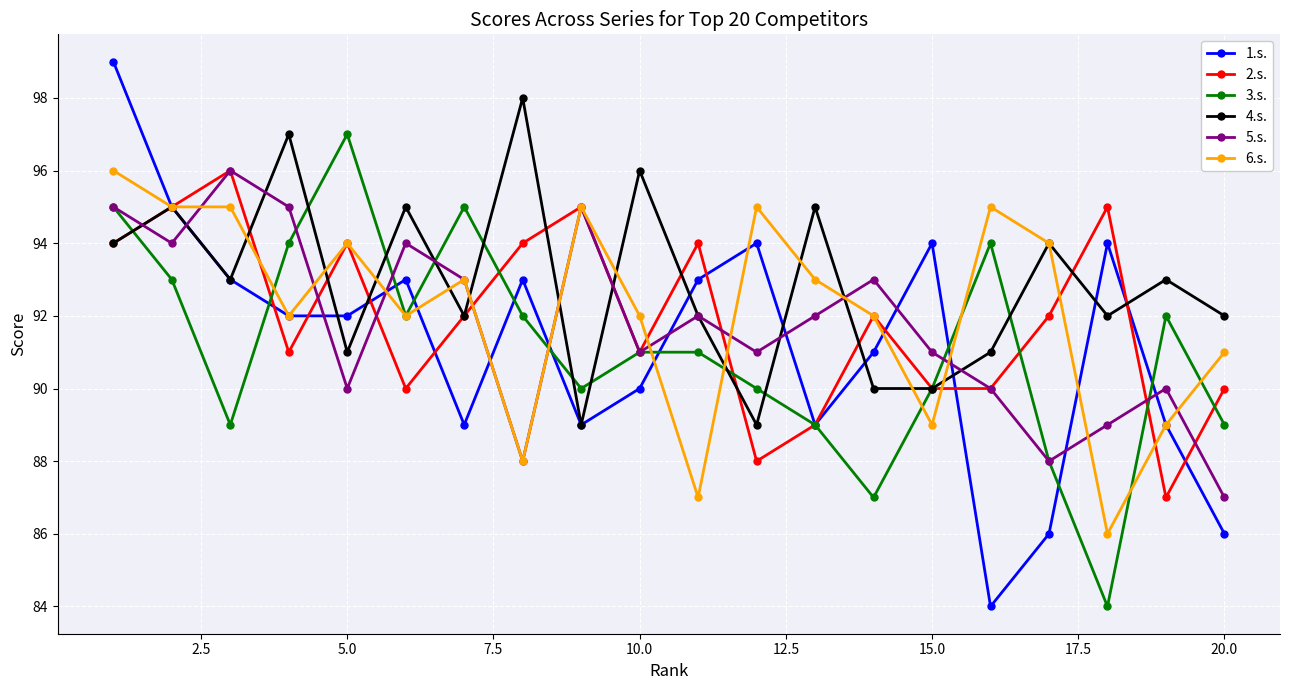

What is the value of the 3.s. point at the 13th from the left?

89